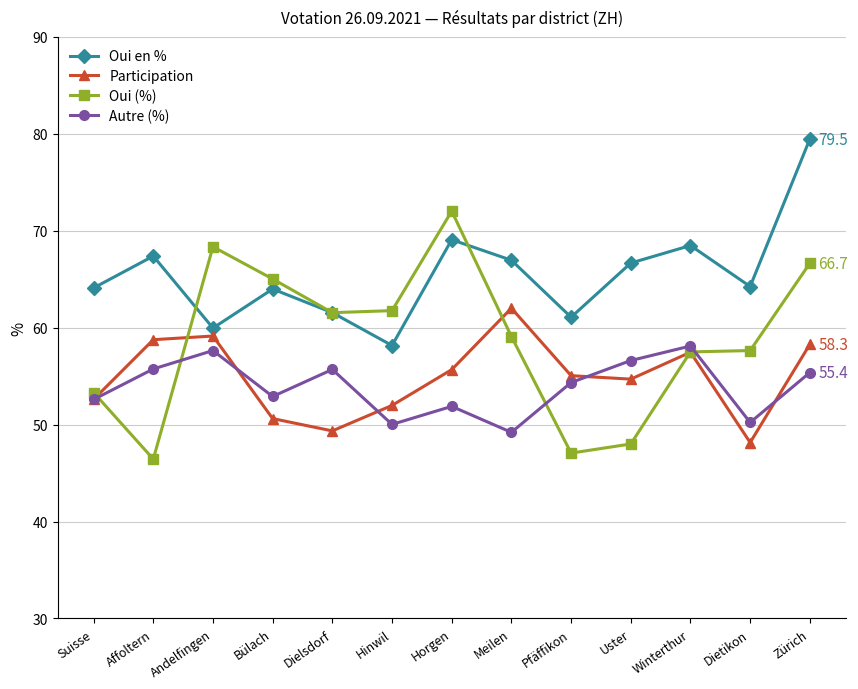

What is the approximate value of Oui en % at Winterthur?

68.5